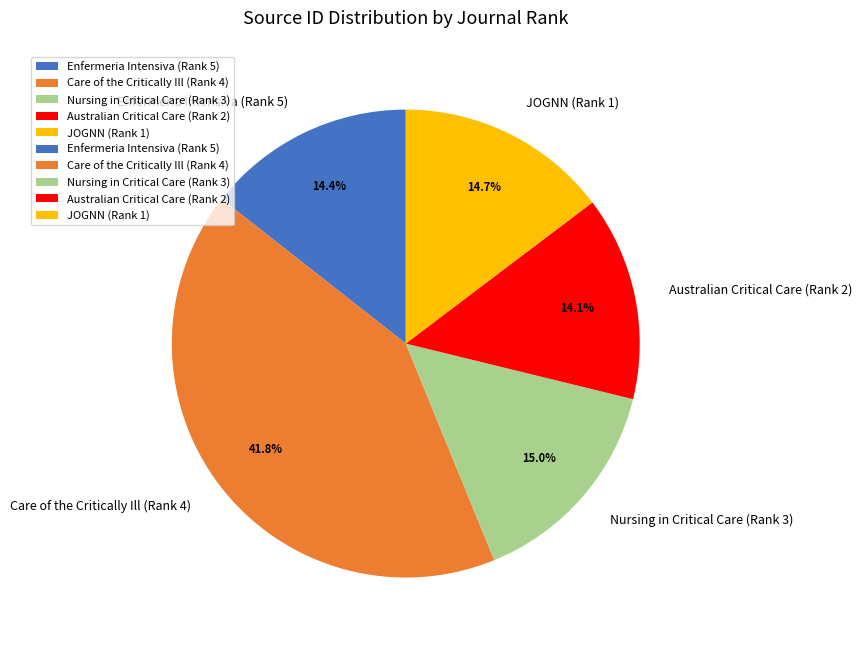

What portion of the pie excludes JOGNN (Rank 1)?

85.3%